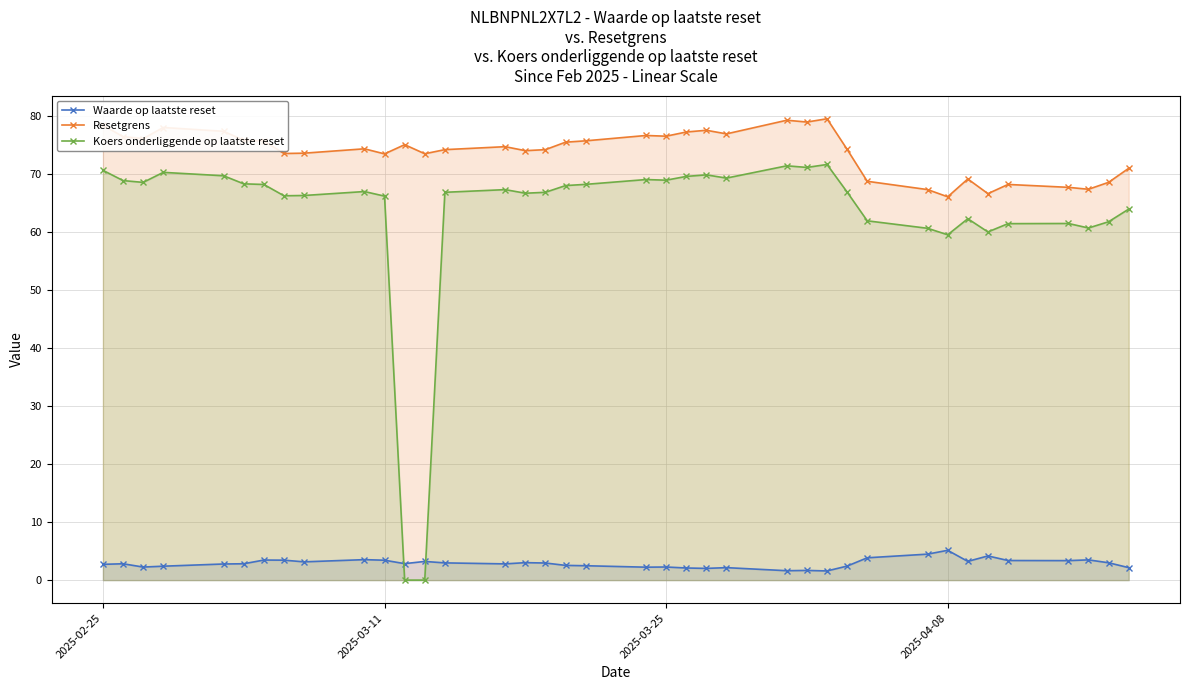

True or false: Waarde op laatste reset and Resetgrens cross at least once.

False